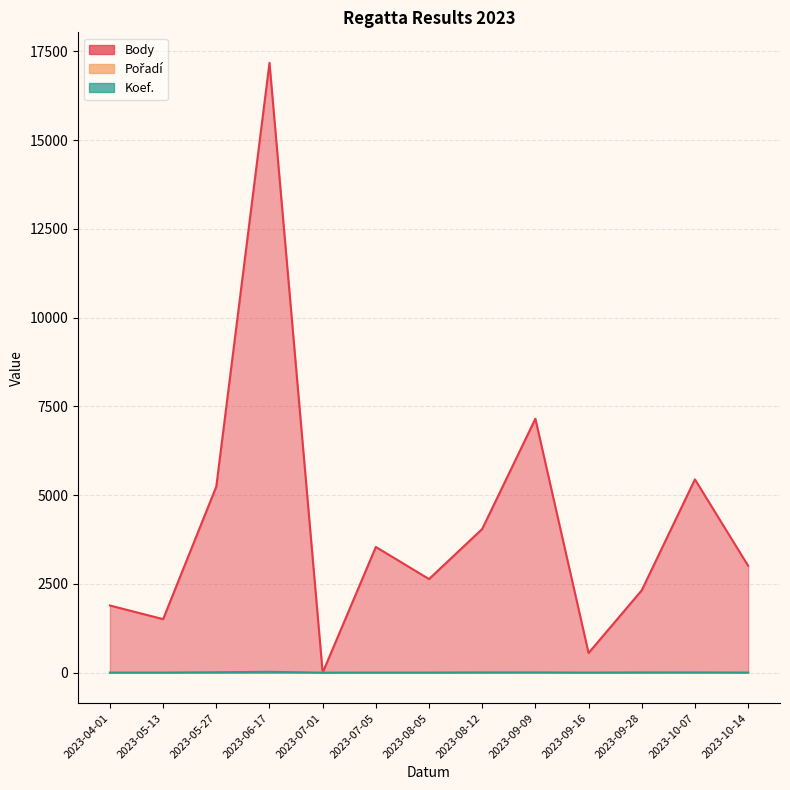

How many interior local peaks does the Body series have?

4